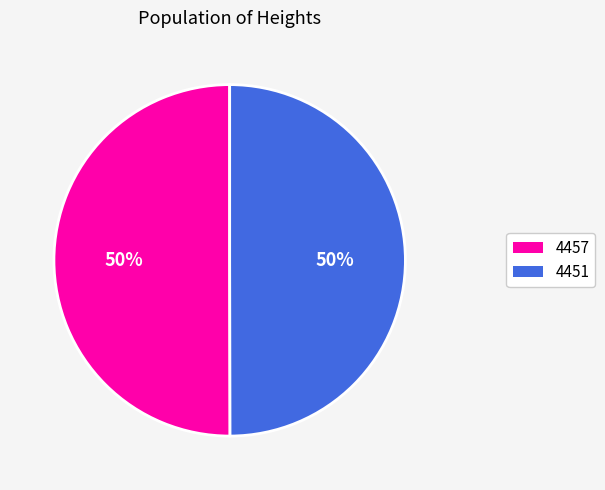

Do 4457 and 4451 together represent more than half of the pie?

Yes